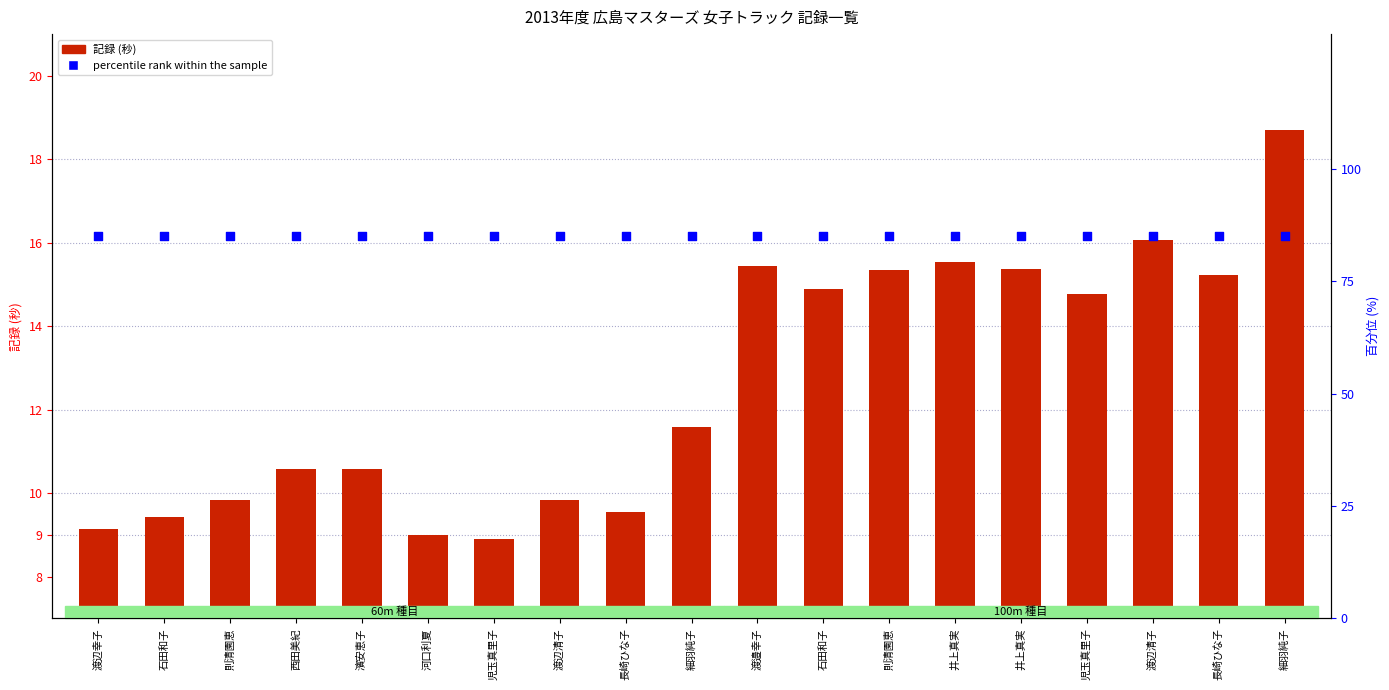

Which series contains the lowest Y value?

記録 (秒)